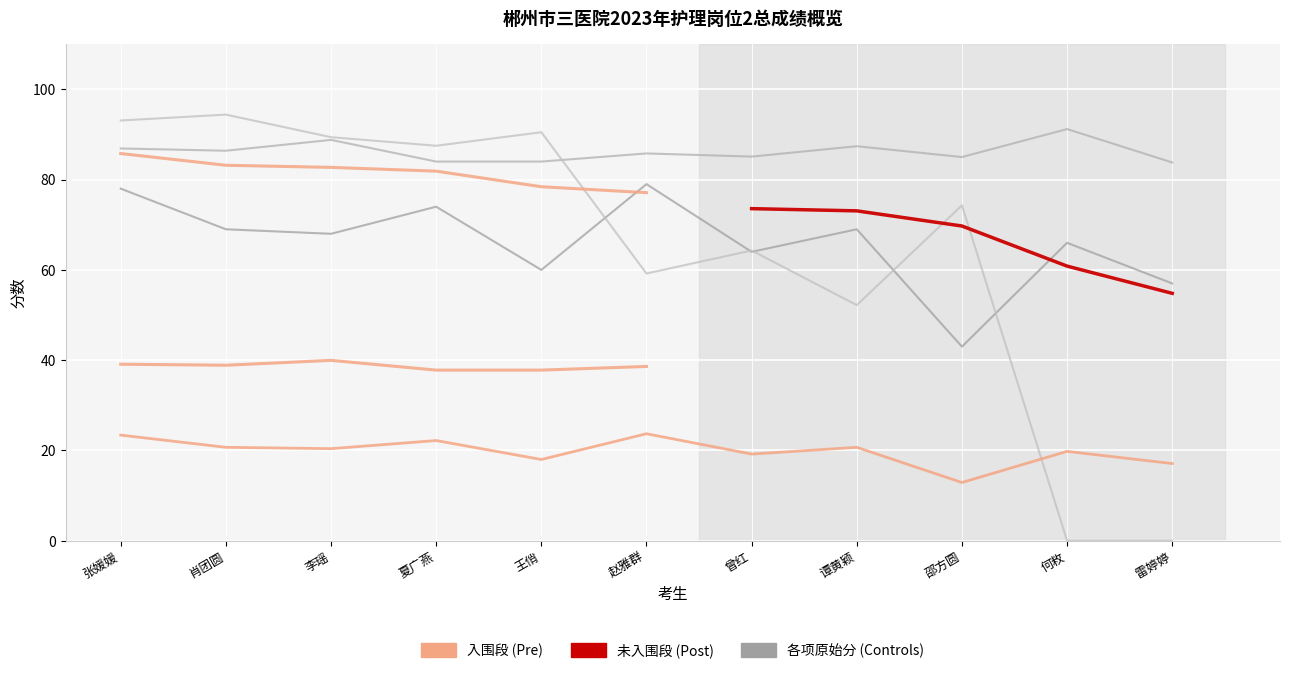

How many categories are shown in the chart?

11